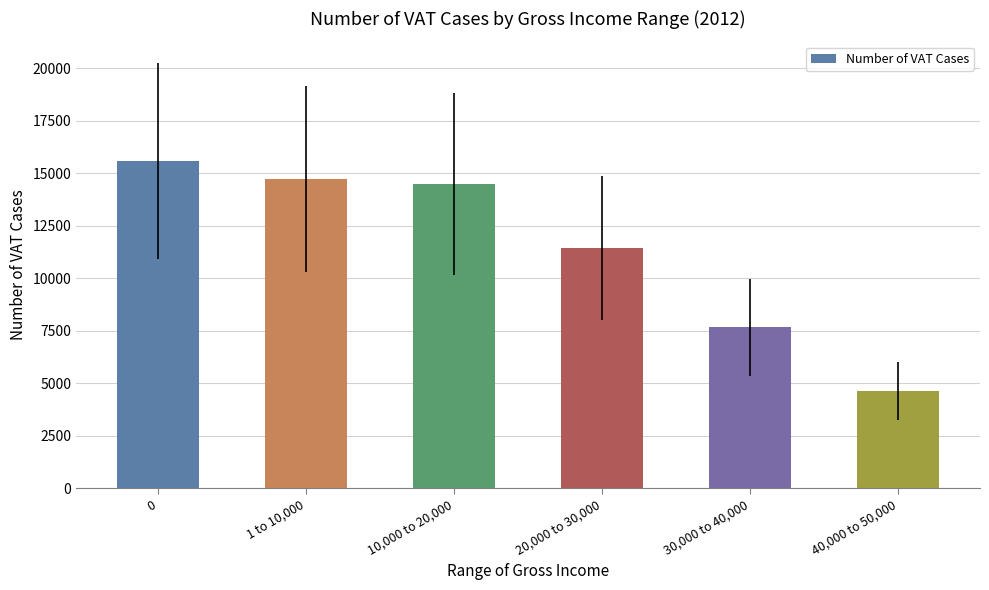

Reading left to right, list all the values displayed in this chart.

15599	14733	14493	11433	7676	4628